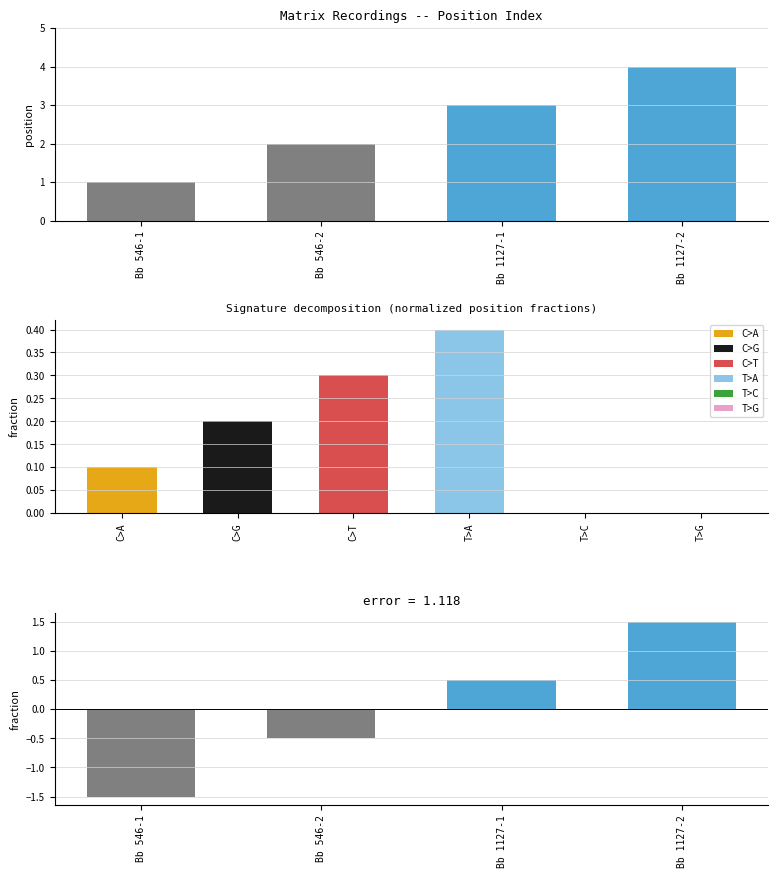

Which has a higher value, Bb 1127-1 or Bb 1127-2?

Bb 1127-2